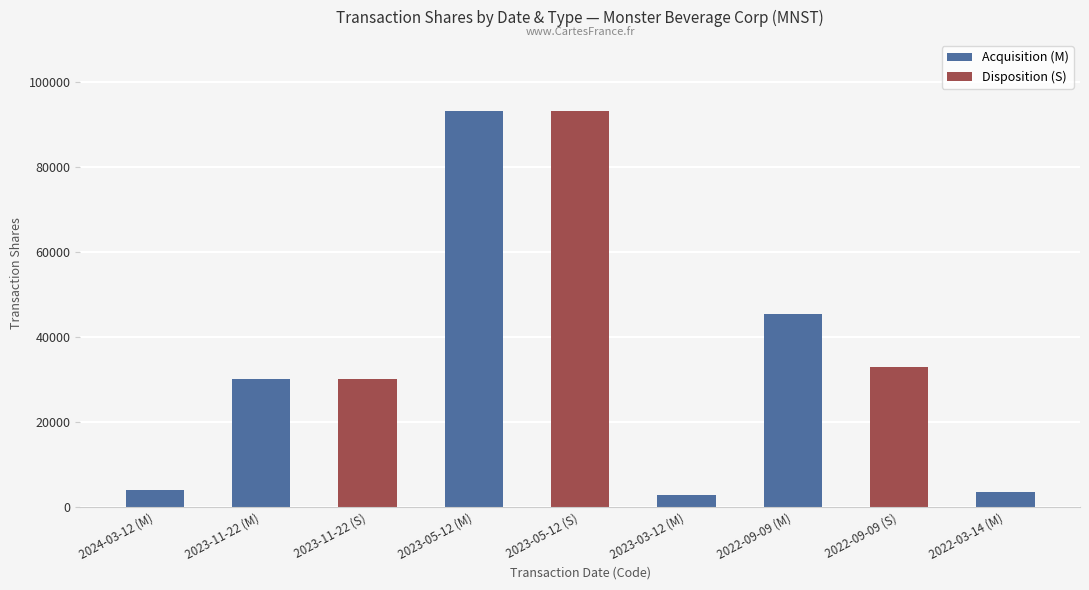

Which label corresponds to the largest value in the chart?

2023-05-12 (M)